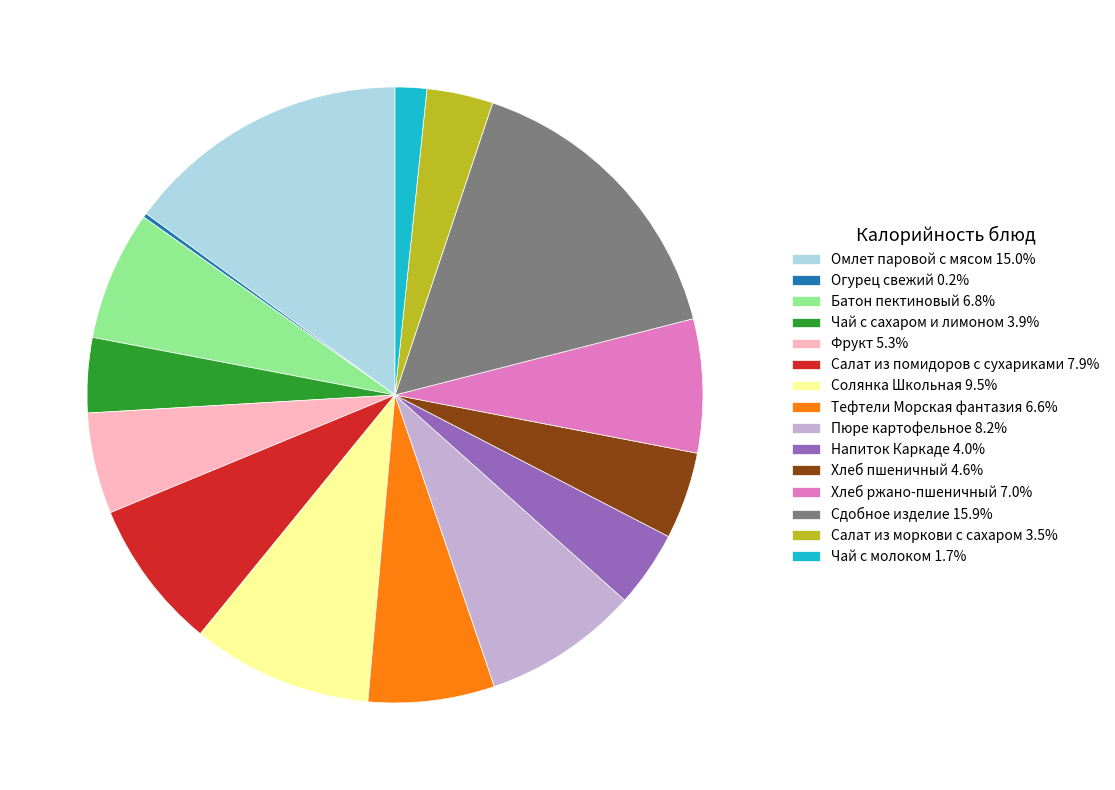

What is the ratio of the value at Омлет паровой с мясом 15.0% to the value at Солянка Школьная 9.5%?

1.6